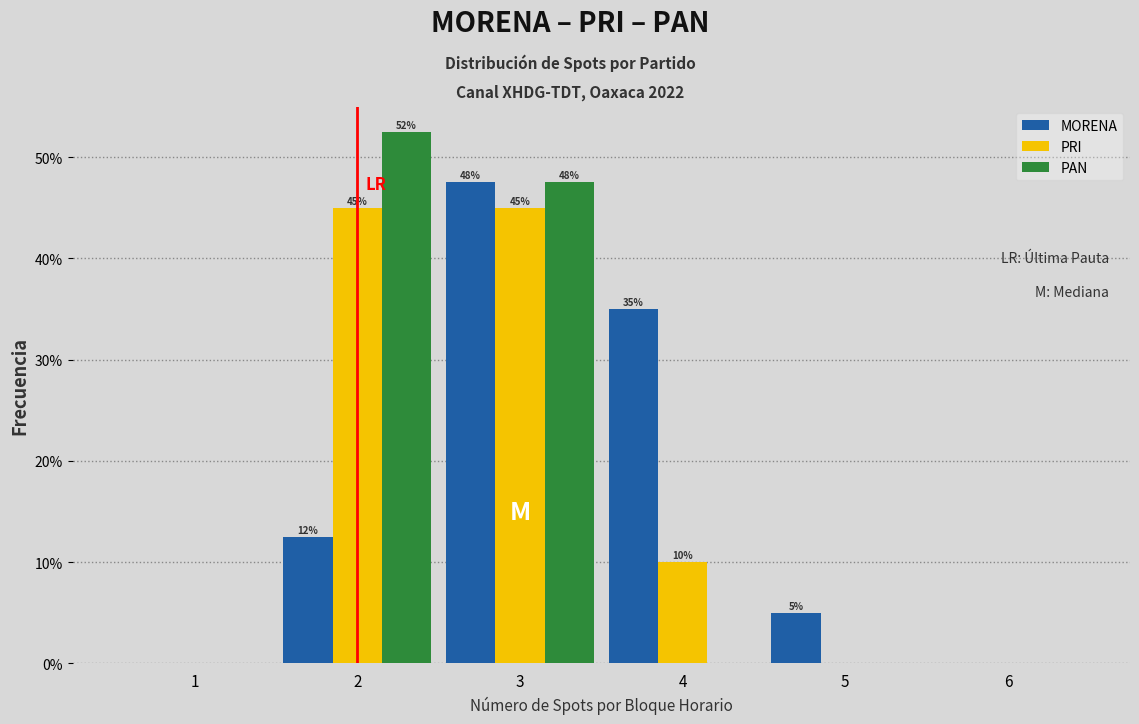

What is the greatest value displayed?

52.5